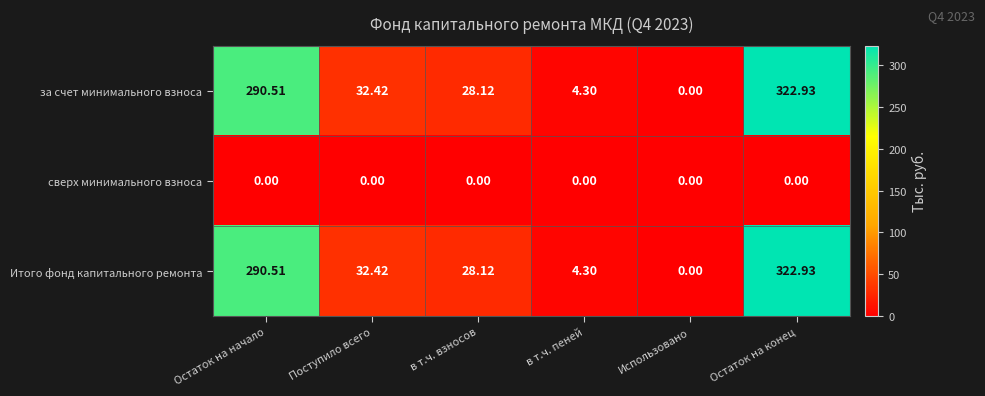

List the labels in order of за счет минимального взноса value, largest first.

Остаток на конец, Остаток на начало, Поступило всего, в т.ч. взносов, в т.ч. пеней, Использовано